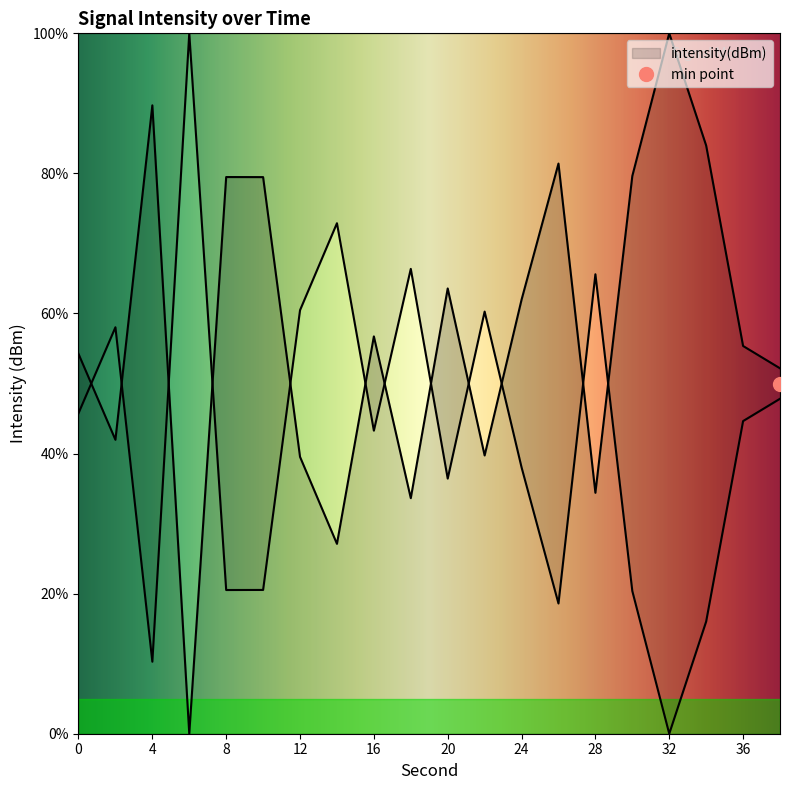

What is the average value?

57.7